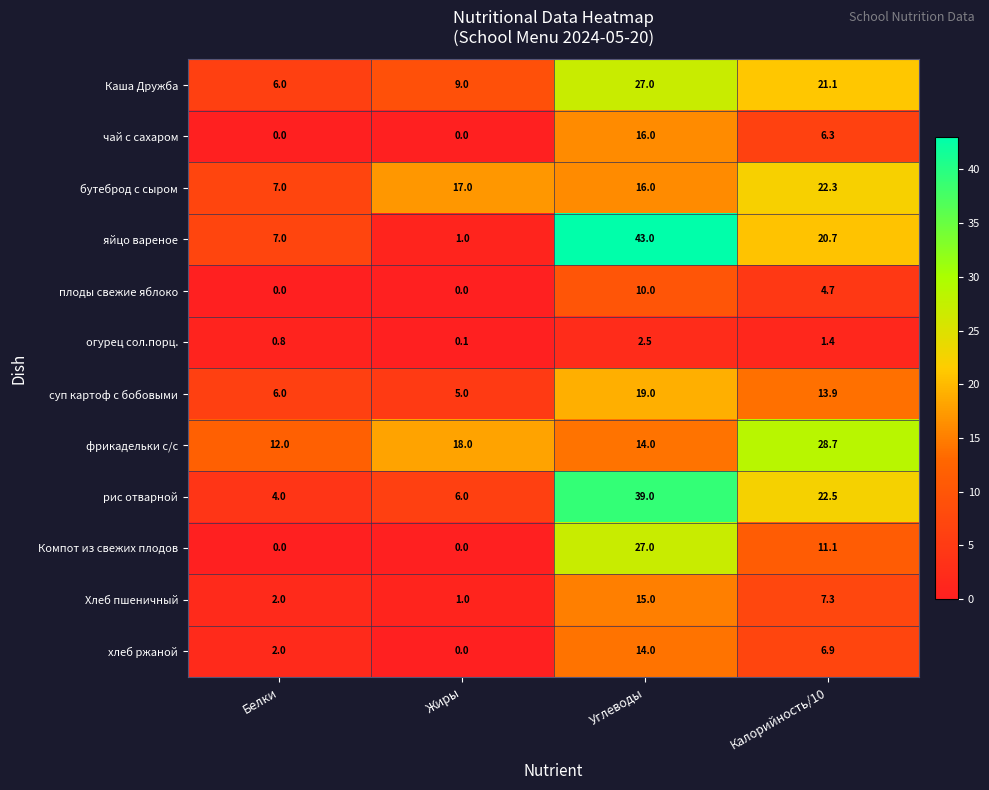

Which series has the widest spread of values?

яйцо вареное